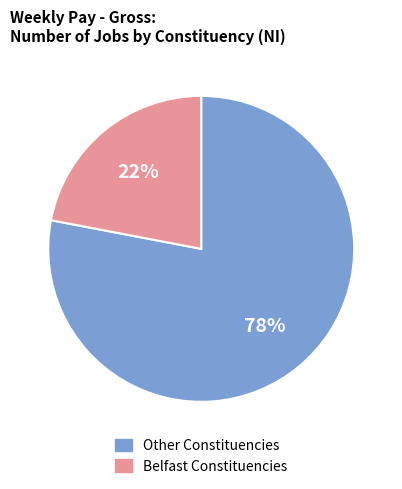

To the nearest percent, what is the difference between the largest and smallest slice percentages?

56%